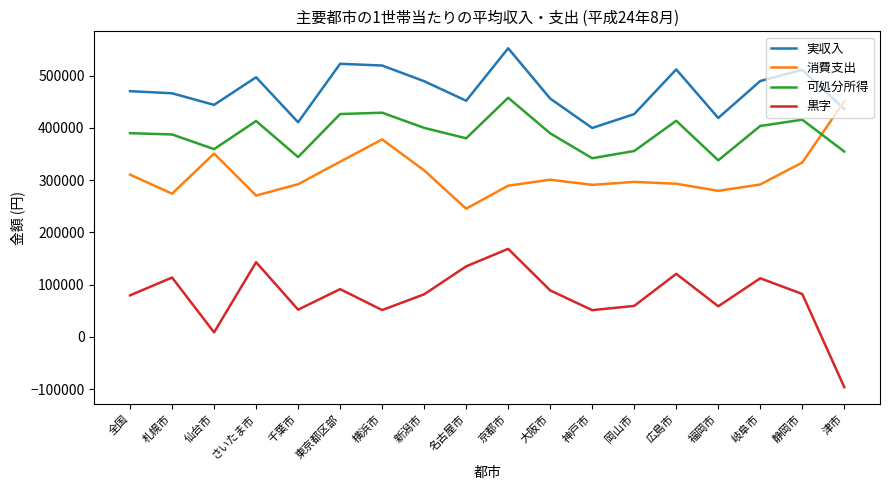

Rank the series by their average value, from highest to lowest.

実収入, 可処分所得, 消費支出, 黒字